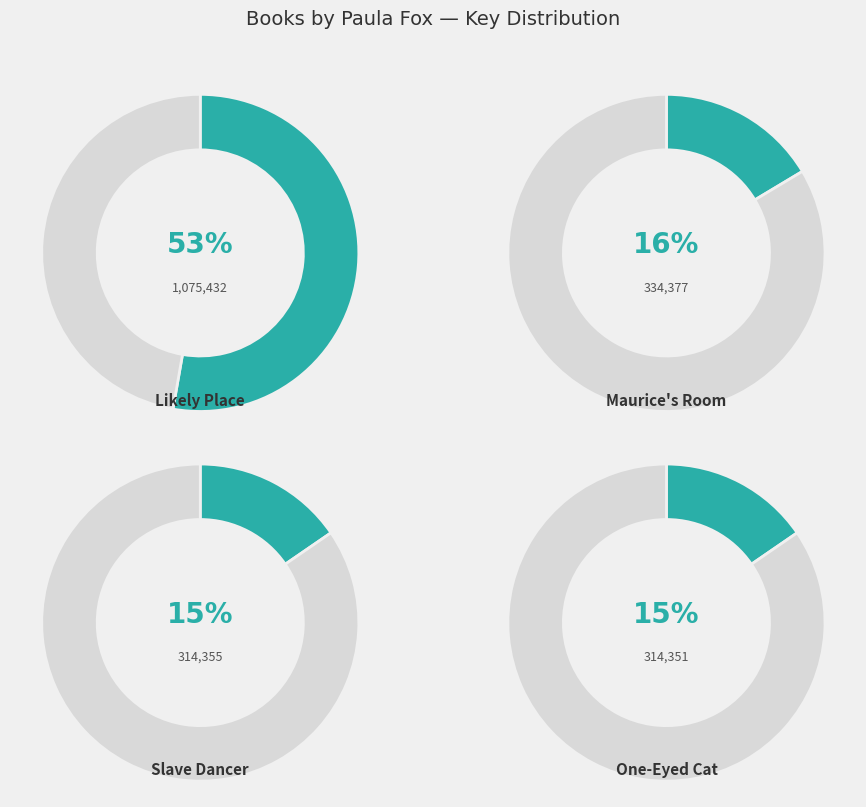

To the nearest percent, what is the average slice percentage?

25%